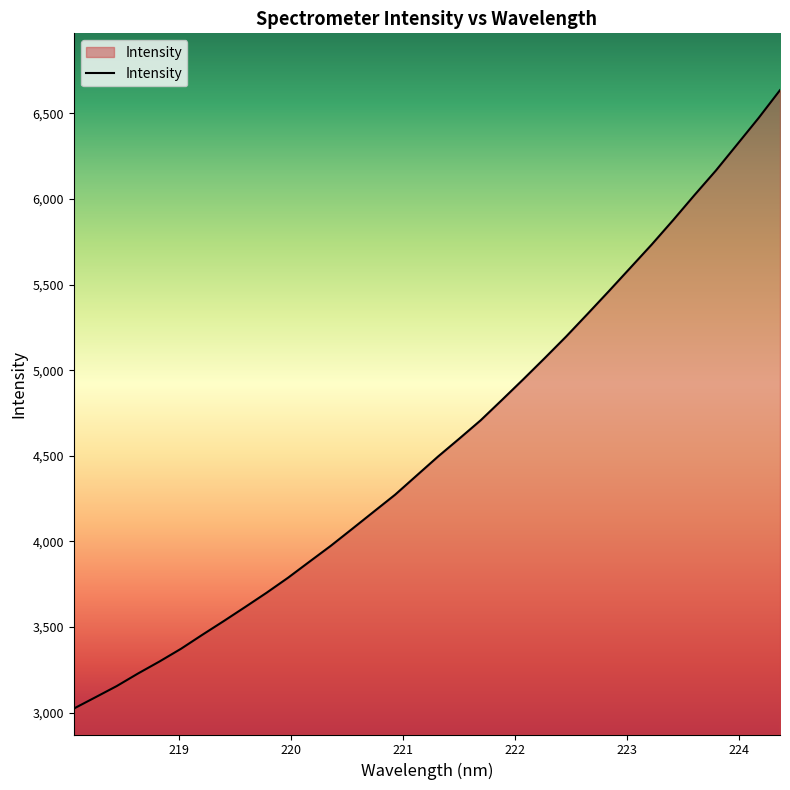

What is the smallest value displayed?

3024.2